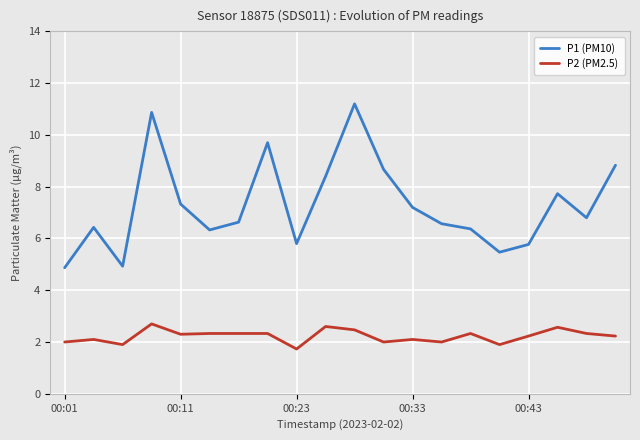

Which series has the largest total across all categories?

P1 (PM10)